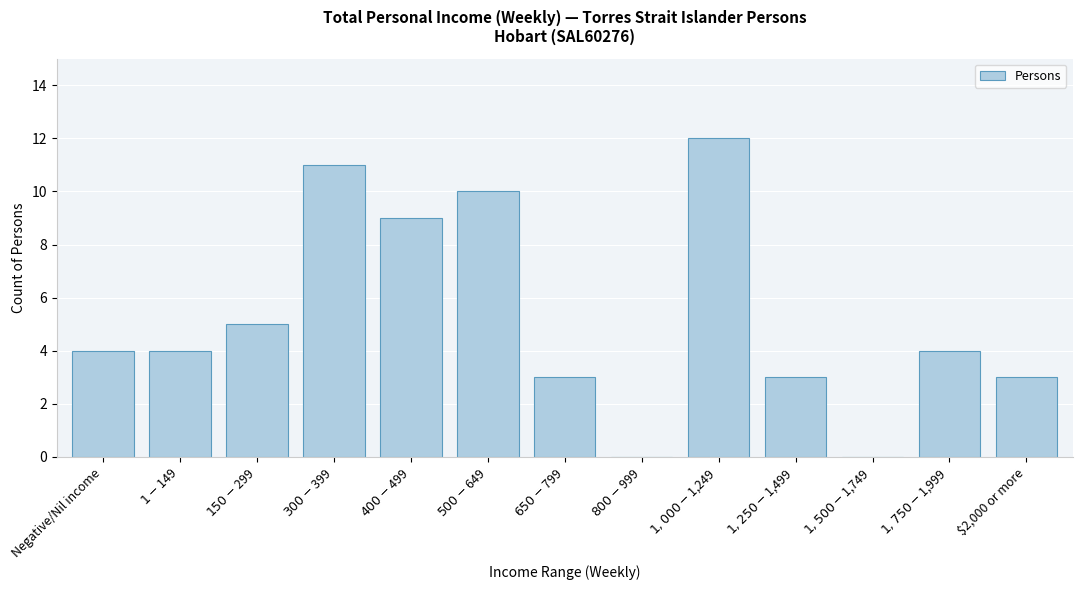

What is the maximum value shown in the chart?

12